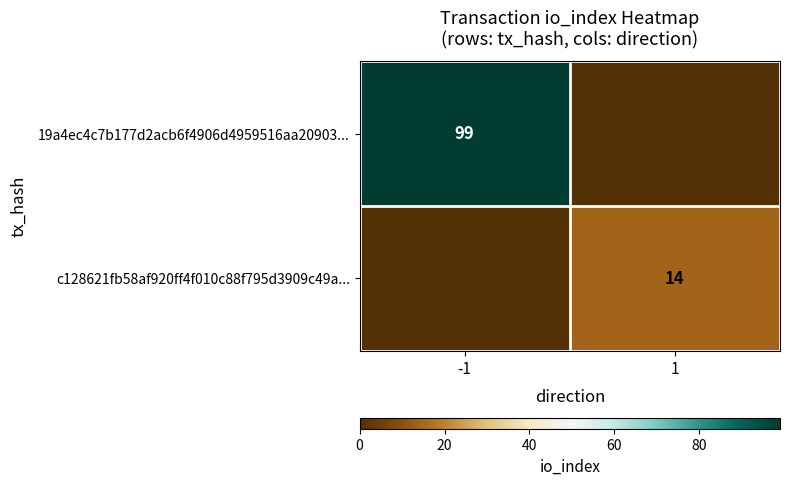

Which label corresponds to the largest value in the chart?

-1